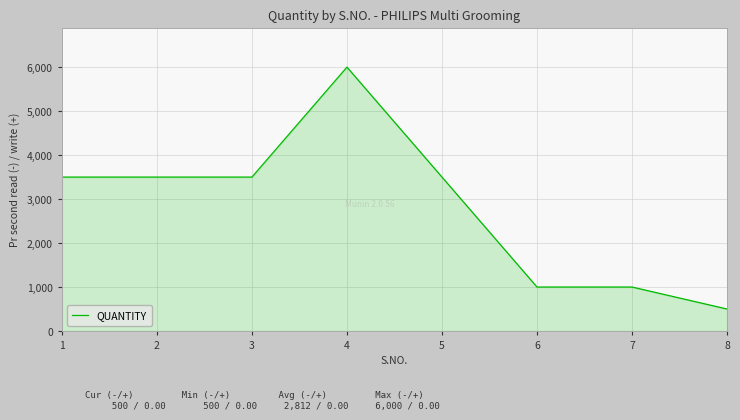

Is it true that the value at 4 is 6000?

True